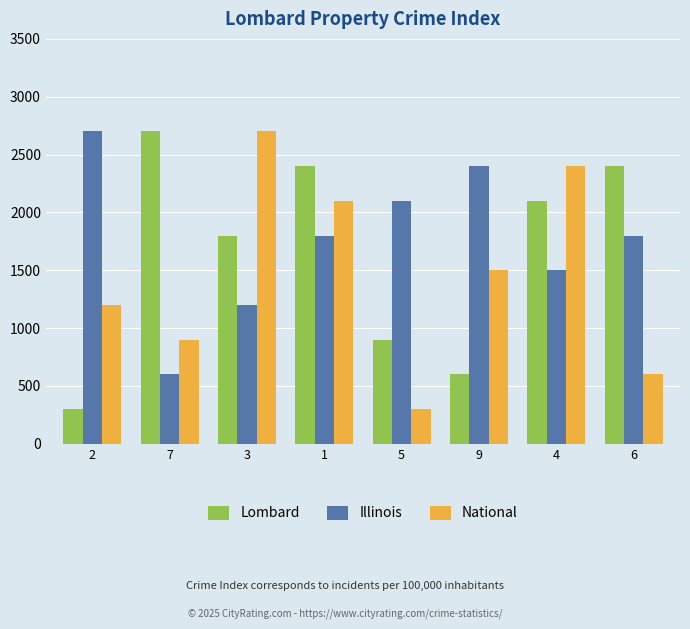

What position from the right is 2?

8